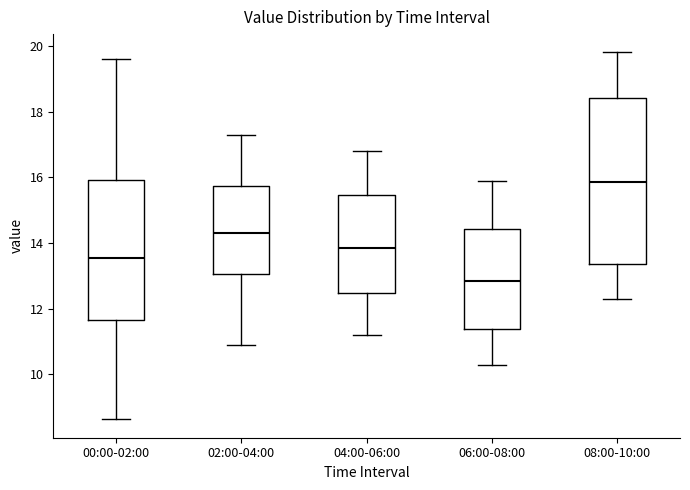

Comparing the boxes themselves (not the whiskers), which one is the tallest?

08:00-10:00